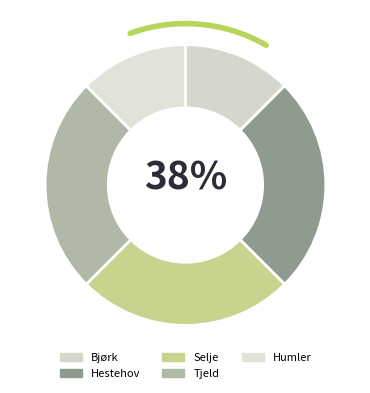

Which slice is the largest?

Hestehov